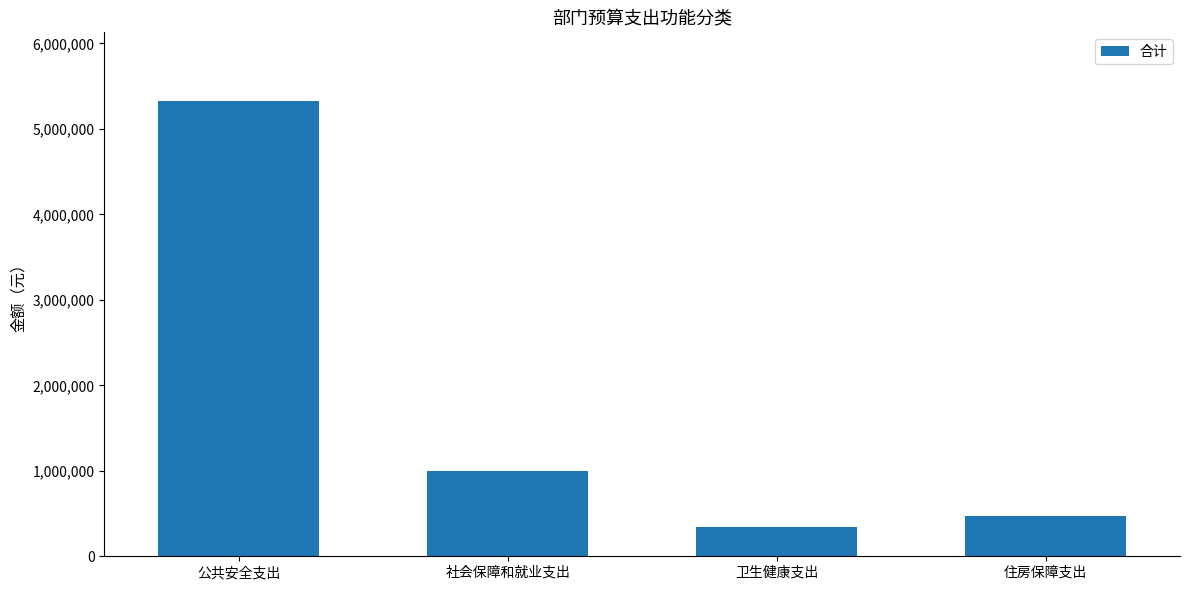

Which has a higher value, 卫生健康支出 or 社会保障和就业支出?

社会保障和就业支出